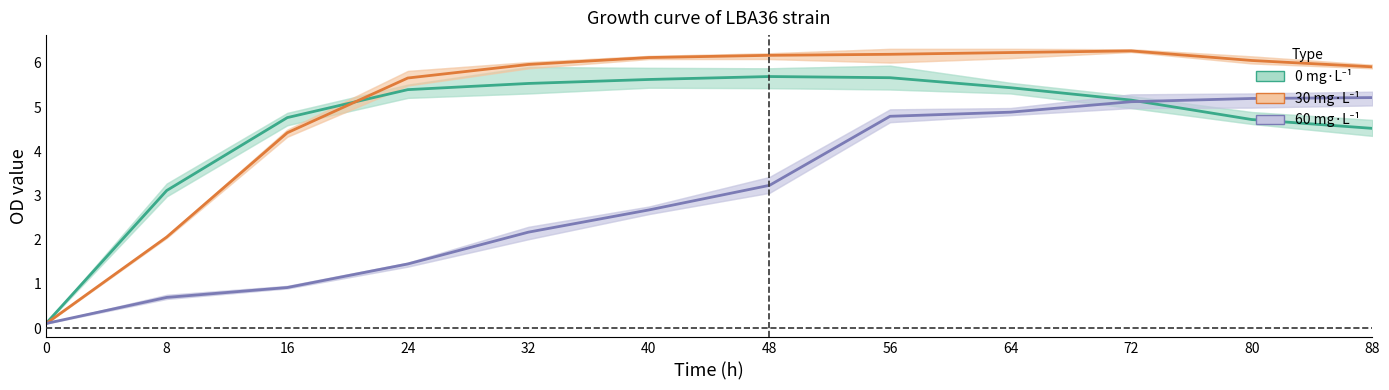

At which category does 0 mg·L⁻¹ reach its first local peak?

48